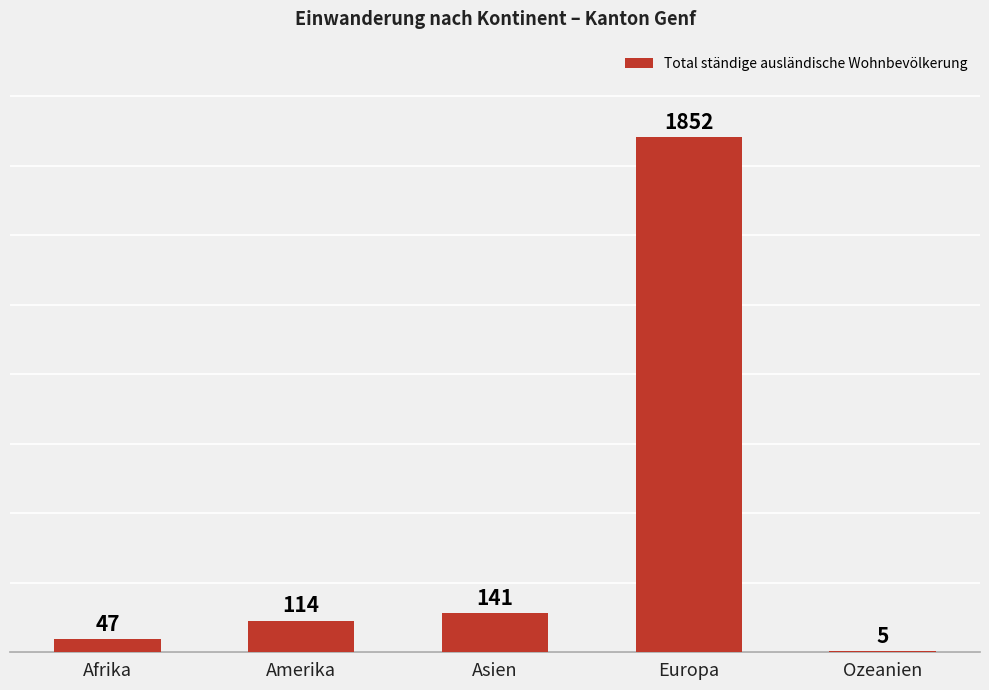

Reading left to right, extract all data points from this chart.

Afrika=47	Amerika=114	Asien=141	Europa=1852	Ozeanien=5